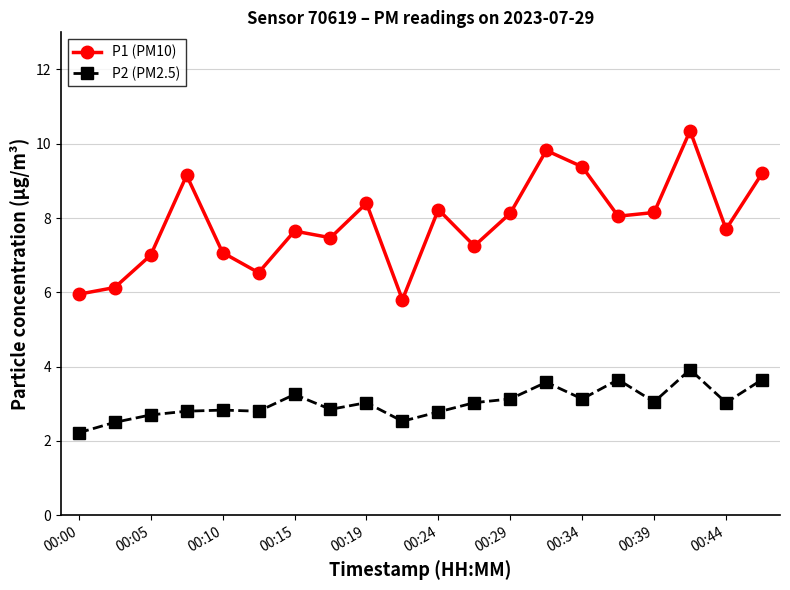

True or false: P1 (PM10) and P2 (PM2.5) cross at least once.

False